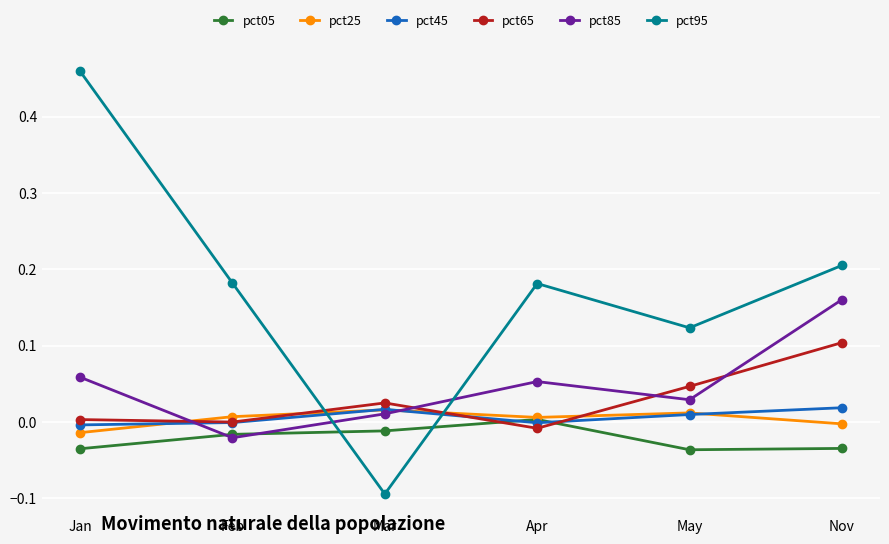

The pct65 series shows 0.1 at Nov. True or false?

True